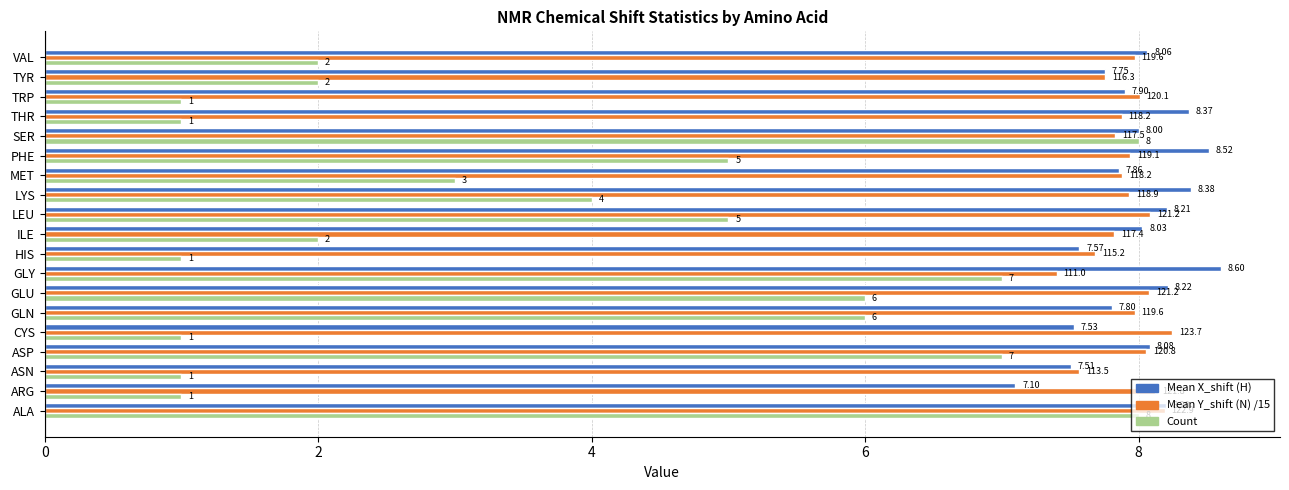

Which series has the largest range (max minus min)?

Count